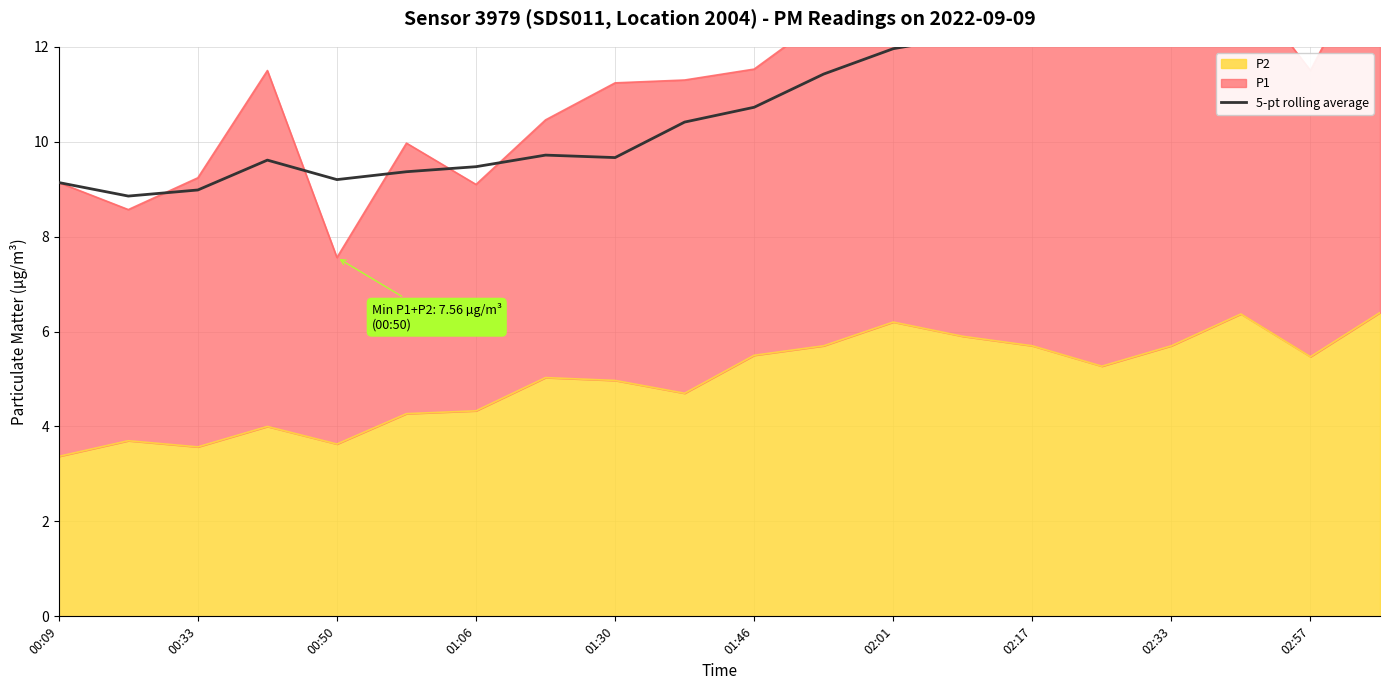

How many values exceed 10?

11